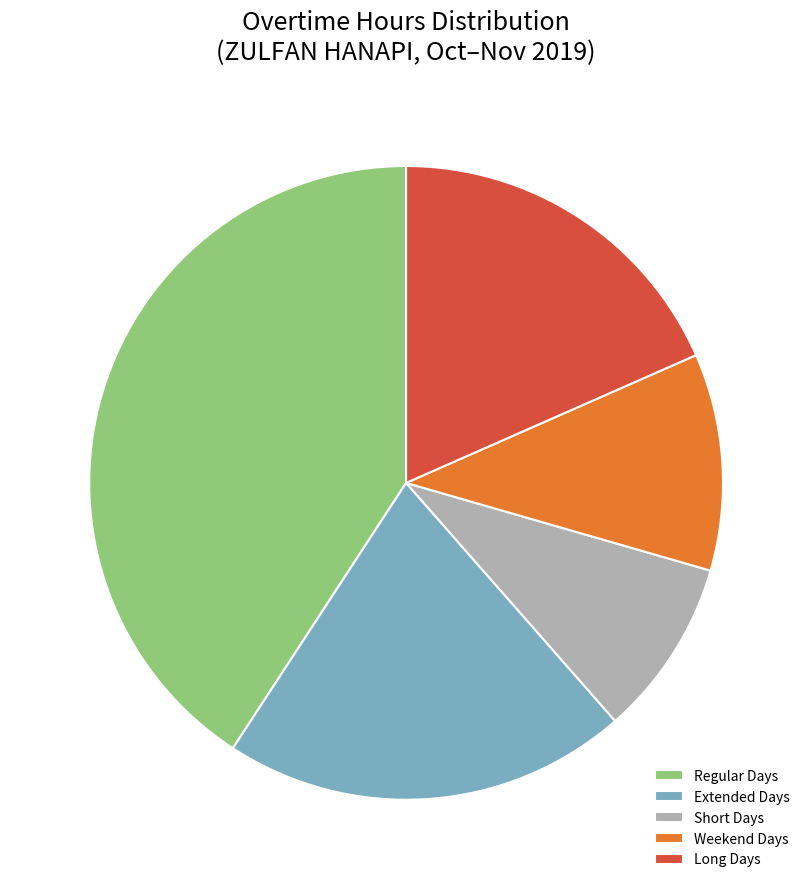

How many slices are in this pie chart?

5